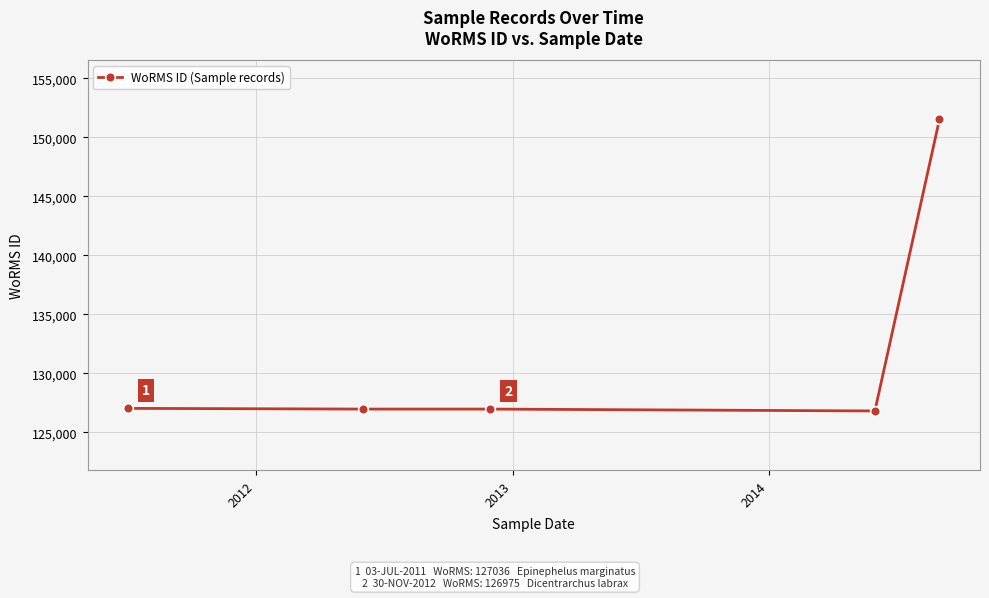

What is the value of the 5th point from the left?

151523